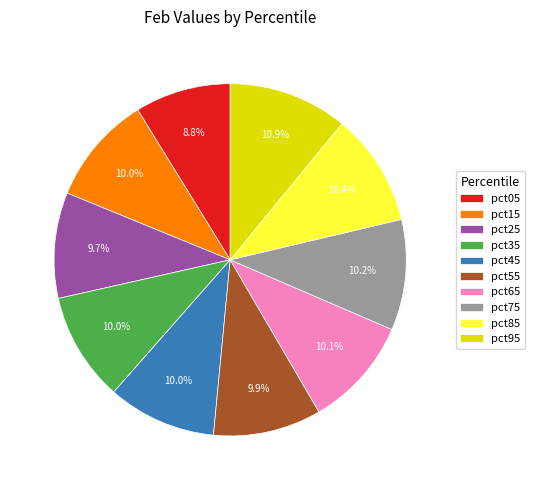

How many slices are in this pie chart?

10